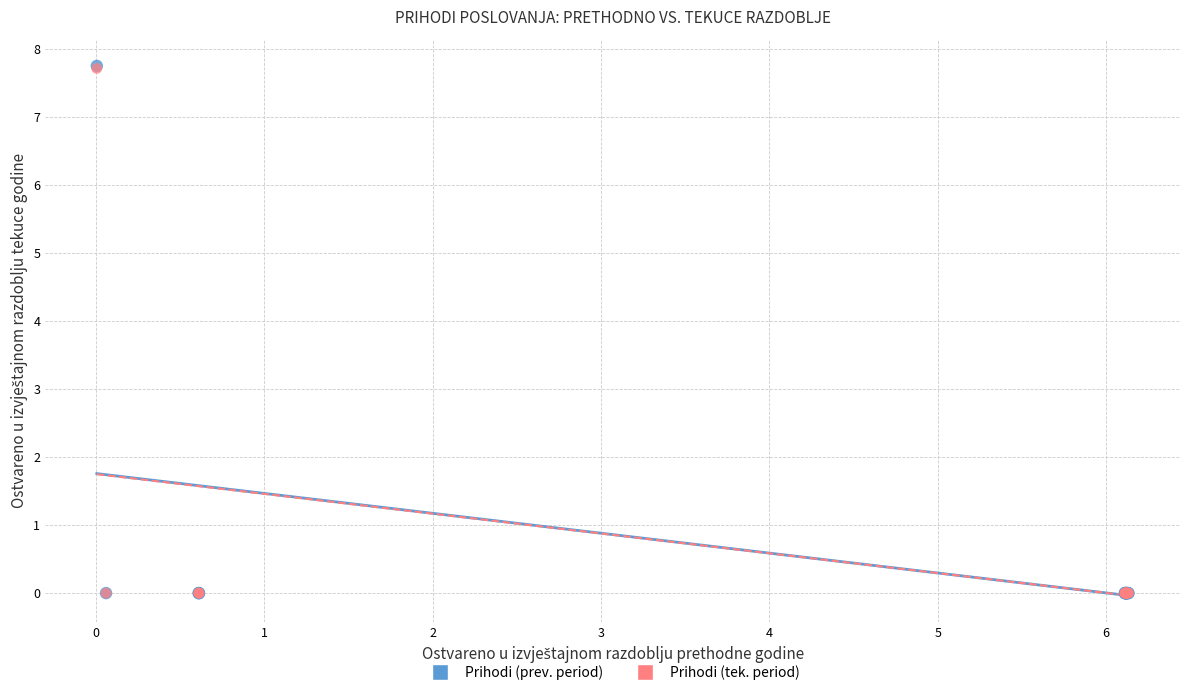

Which series has the largest Y range (max minus min)?

Prihodi (prev. period)